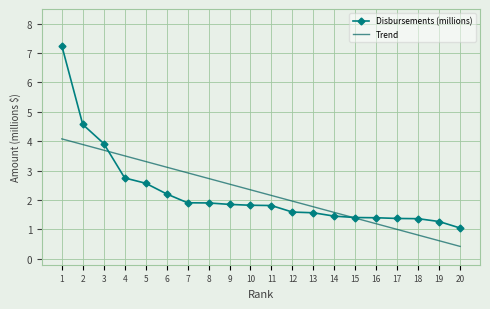

What is the lowest value of the Trend series?

0.4